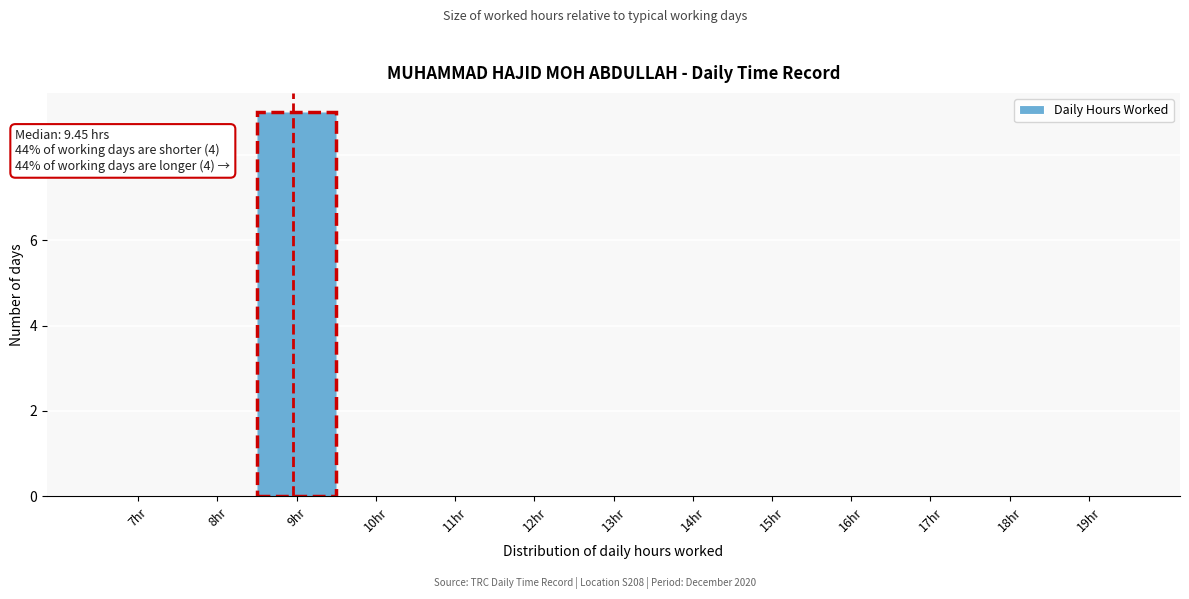

Reading left to right, transcribe all the data shown in this chart.

7hr=0	8hr=0	9hr=9	10hr=0	11hr=0	12hr=0	13hr=0	14hr=0	15hr=0	16hr=0	17hr=0	18hr=0	19hr=0